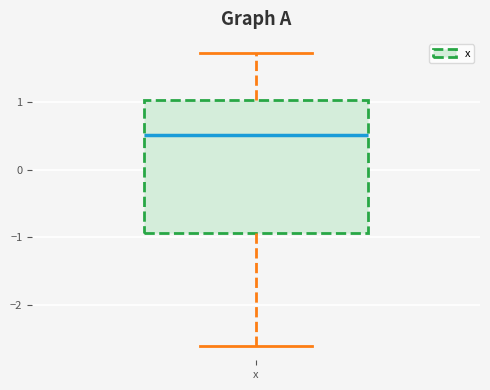

Read this box plot against the y-axis: the position of the median line, the range covered by the box, and the ends of both whiskers. The values are not printed on the chart, so give them approximately, as read against the axis.

median 0.5, box -0.9 to 1.0, whiskers -2.6 to 1.7